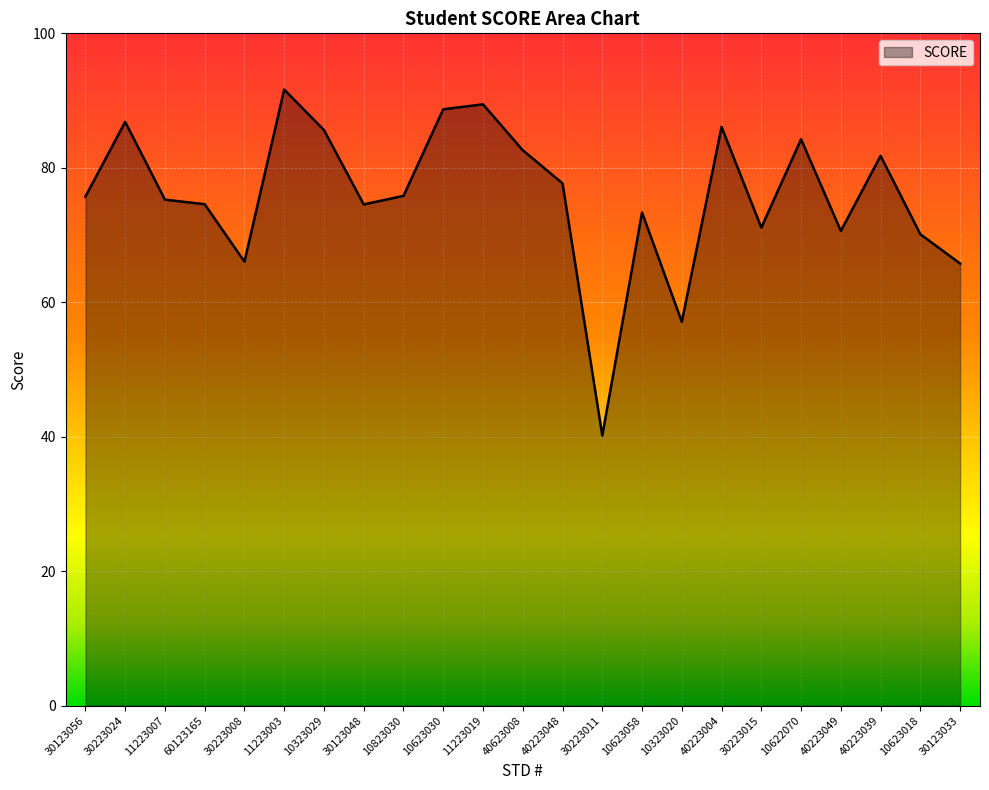

The value at 10323029 is 147.0. True or false?

False